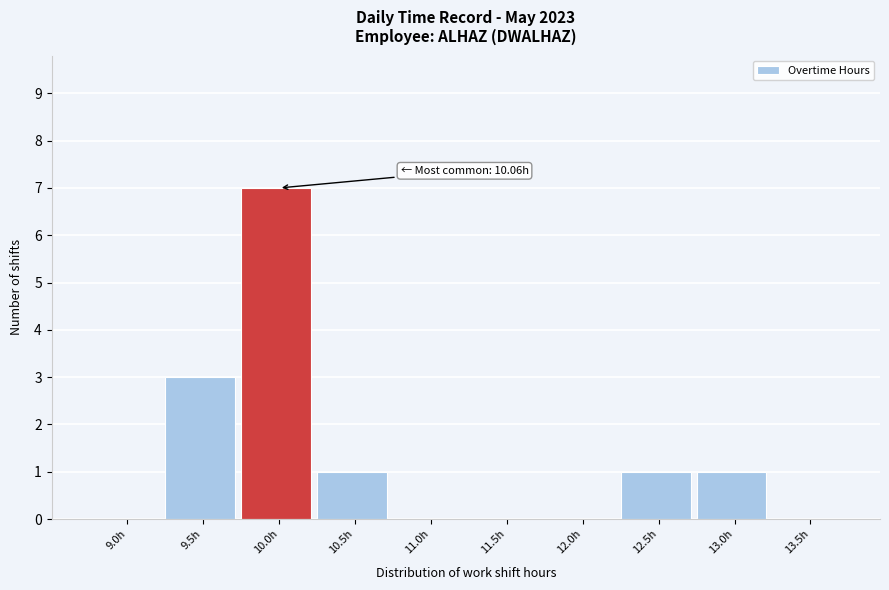

Reading left to right, what are all the values shown in this chart?

9.0h=0	9.5h=3	10.0h=7	10.5h=1	11.0h=0	11.5h=0	12.0h=0	12.5h=1	13.0h=1	13.5h=0